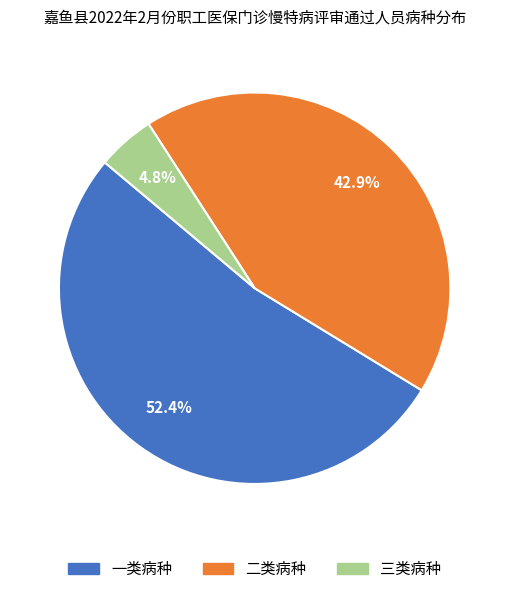

What is the ratio of the value at 二类病种 to the value at 一类病种?

0.8